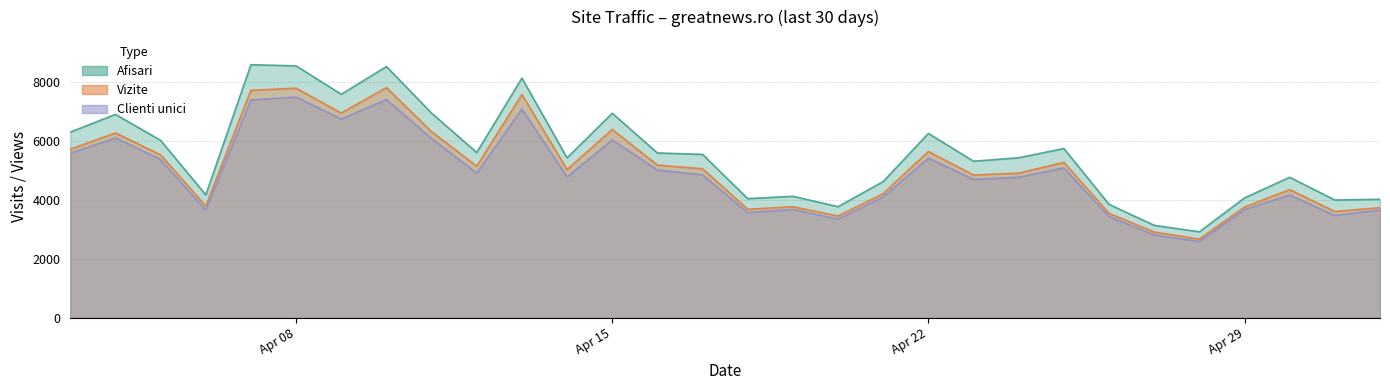

How many data points in Vizite are above 5066?

14